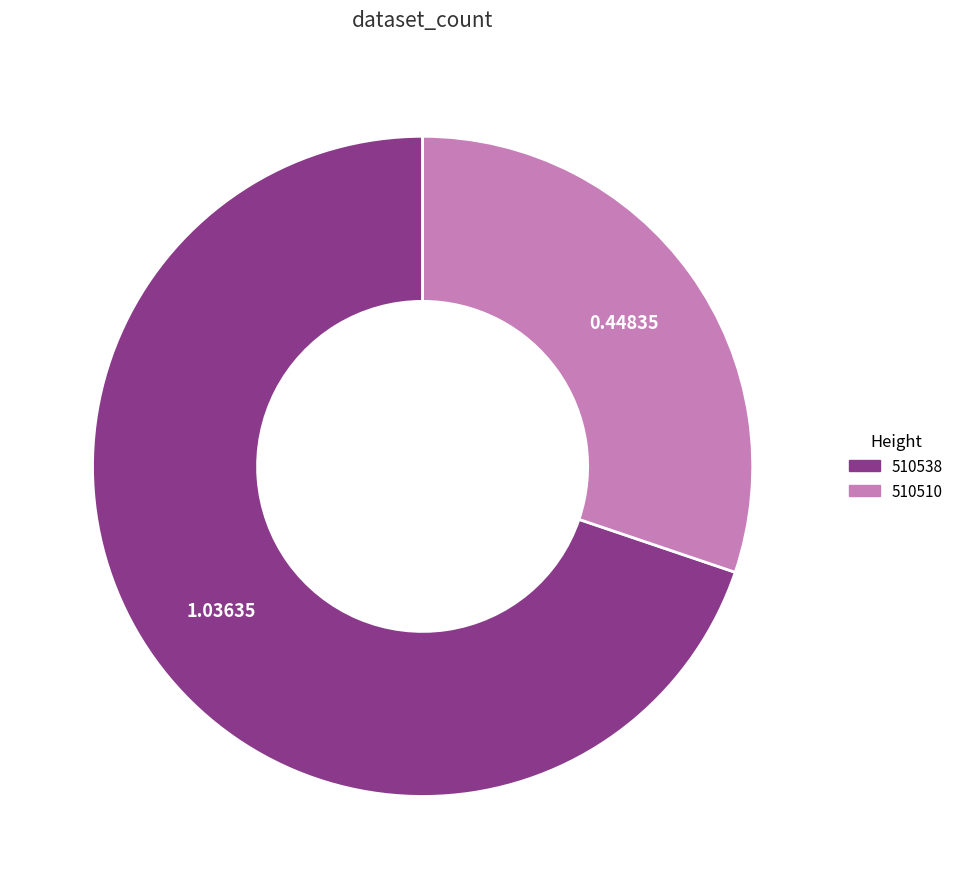

Is there a majority slice in this chart?

Yes